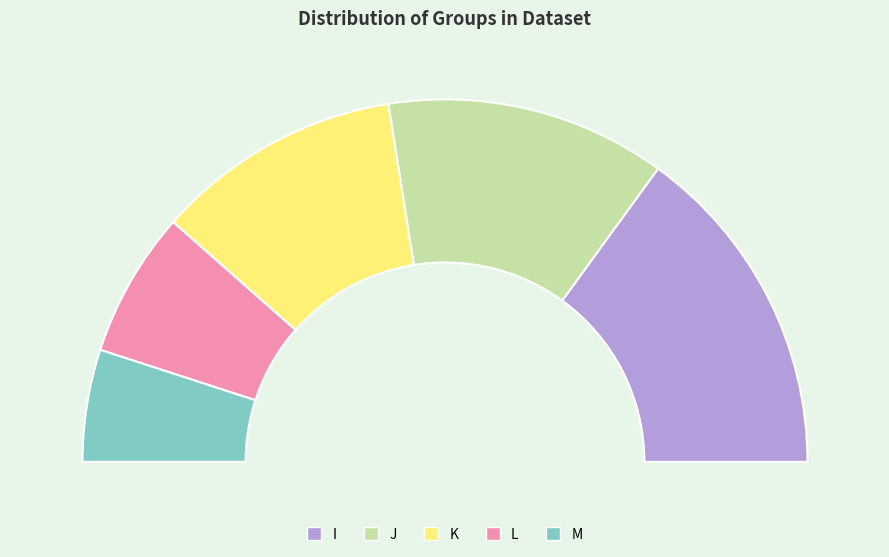

Approximately how many times larger is the value at I compared to K?

1.4